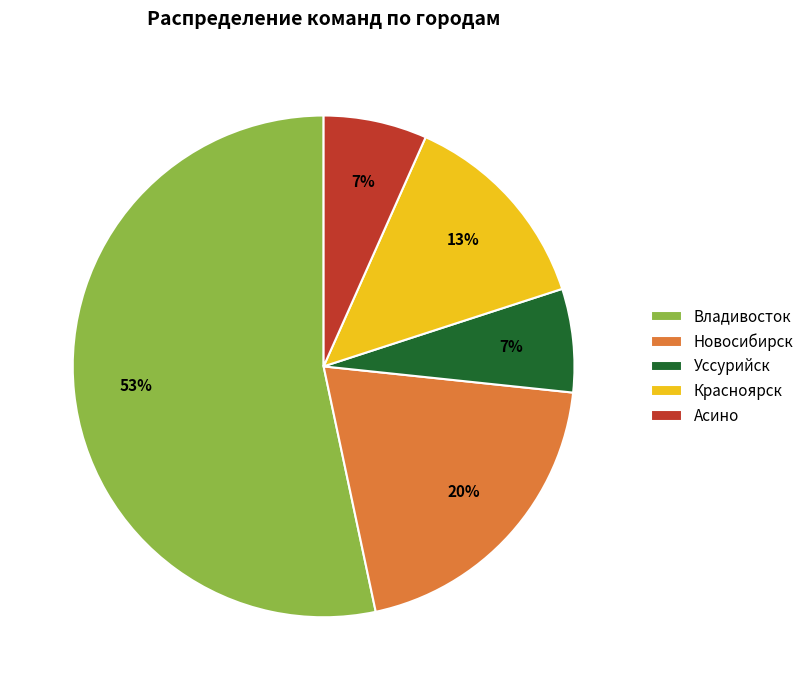

The Новосибирск slice represents 35% of the pie. True or false?

False